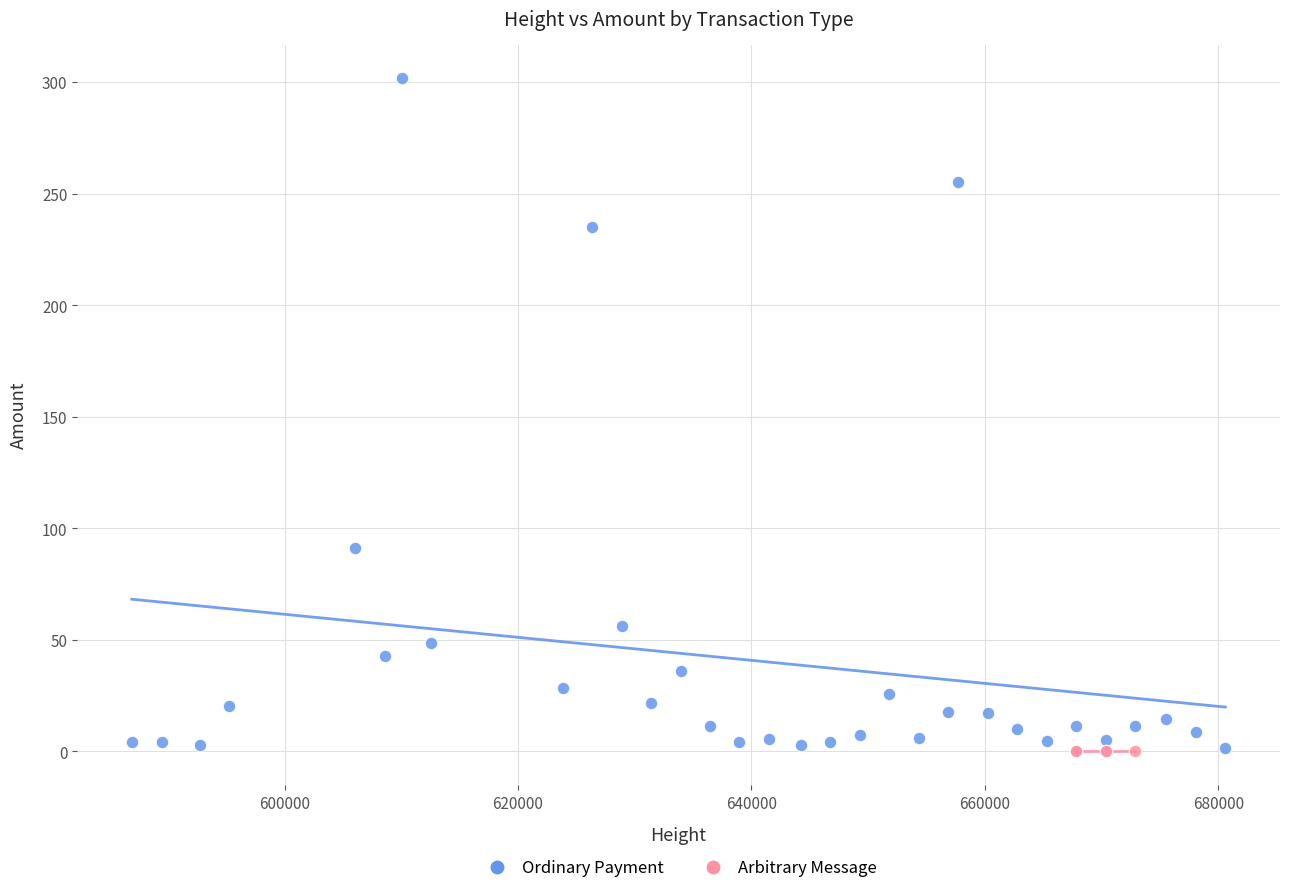

Which series reaches the maximum Y coordinate?

Ordinary Payment